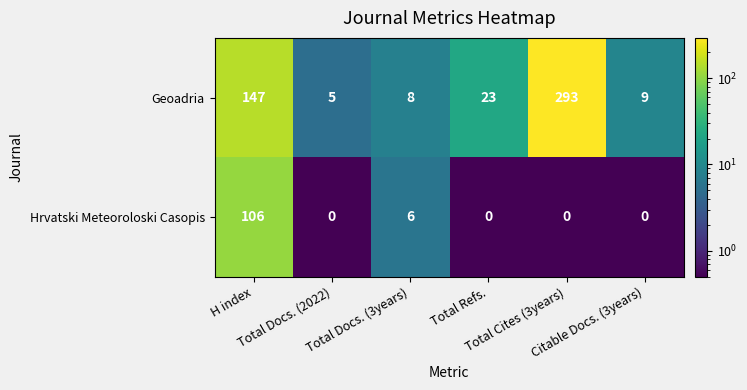

At how many categories does at least one series exceed 179?

1